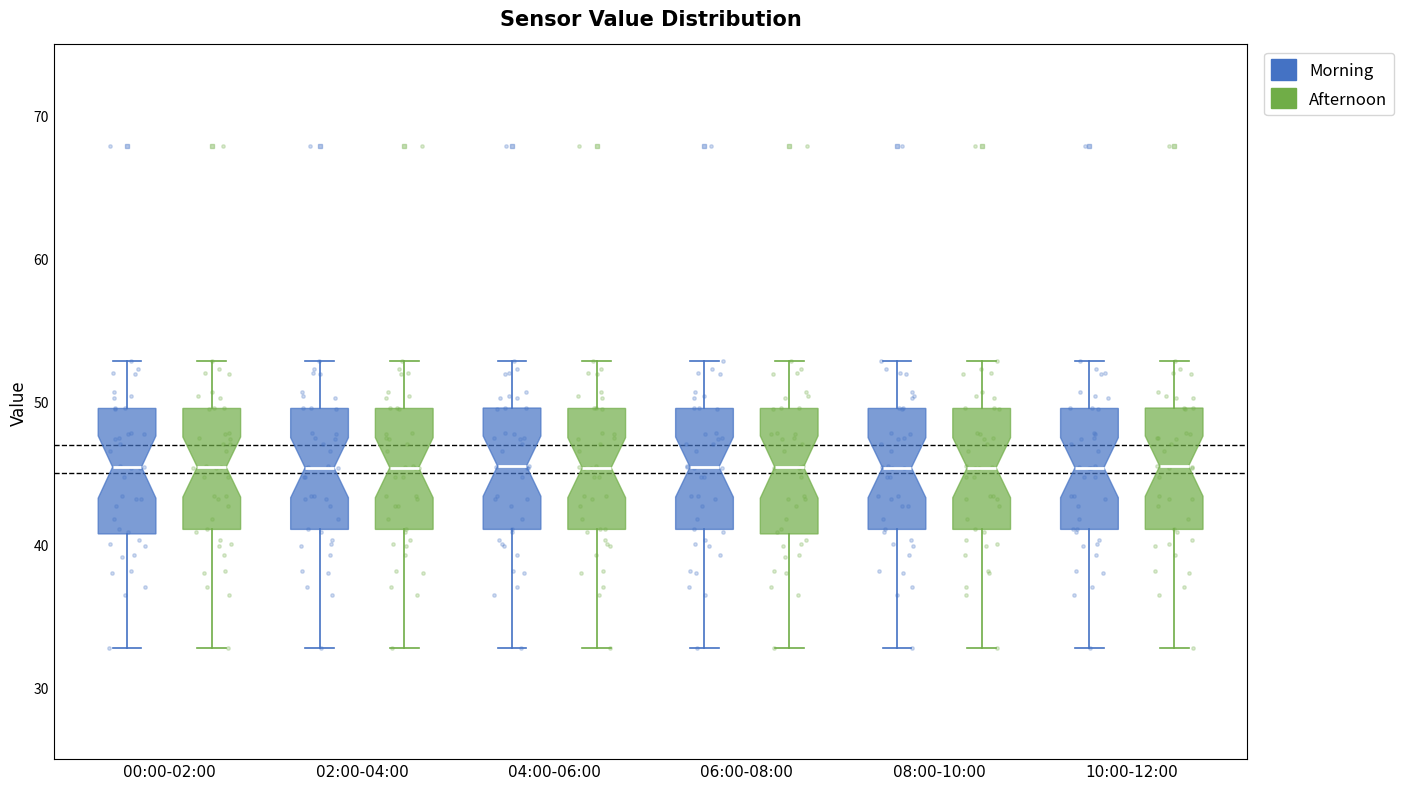

Reading left to right, transcribe this box plot: for each box, give where its median line is, the range the box spans, and where its two whiskers end, as read against the y-axis. The values are not printed on the chart, so give them approximately, as read against the axis.

00:00-02:00 (Morning): median 45, box 41 to 50, whiskers 33 to 53
00:00-02:00 (Afternoon): median 45, box 41 to 50, whiskers 33 to 53
02:00-04:00 (Morning): median 45, box 41 to 50, whiskers 33 to 53
02:00-04:00 (Afternoon): median 45, box 41 to 50, whiskers 33 to 53
04:00-06:00 (Morning): median 46, box 41 to 50, whiskers 33 to 53
04:00-06:00 (Afternoon): median 45, box 41 to 50, whiskers 33 to 53
06:00-08:00 (Morning): median 45, box 41 to 50, whiskers 33 to 53
06:00-08:00 (Afternoon): median 45, box 41 to 50, whiskers 33 to 53
08:00-10:00 (Morning): median 45, box 41 to 50, whiskers 33 to 53
08:00-10:00 (Afternoon): median 45, box 41 to 50, whiskers 33 to 53
10:00-12:00 (Morning): median 45, box 41 to 50, whiskers 33 to 53
10:00-12:00 (Afternoon): median 46, box 41 to 50, whiskers 33 to 53